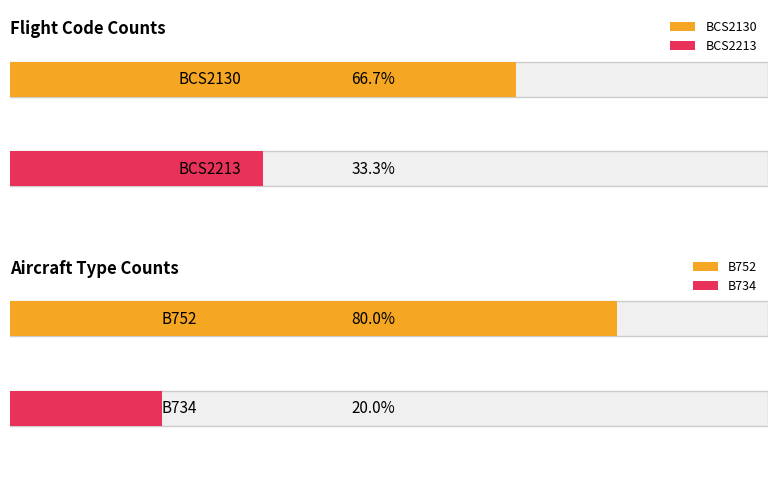

What is the value of the 1st bar from the left?

6